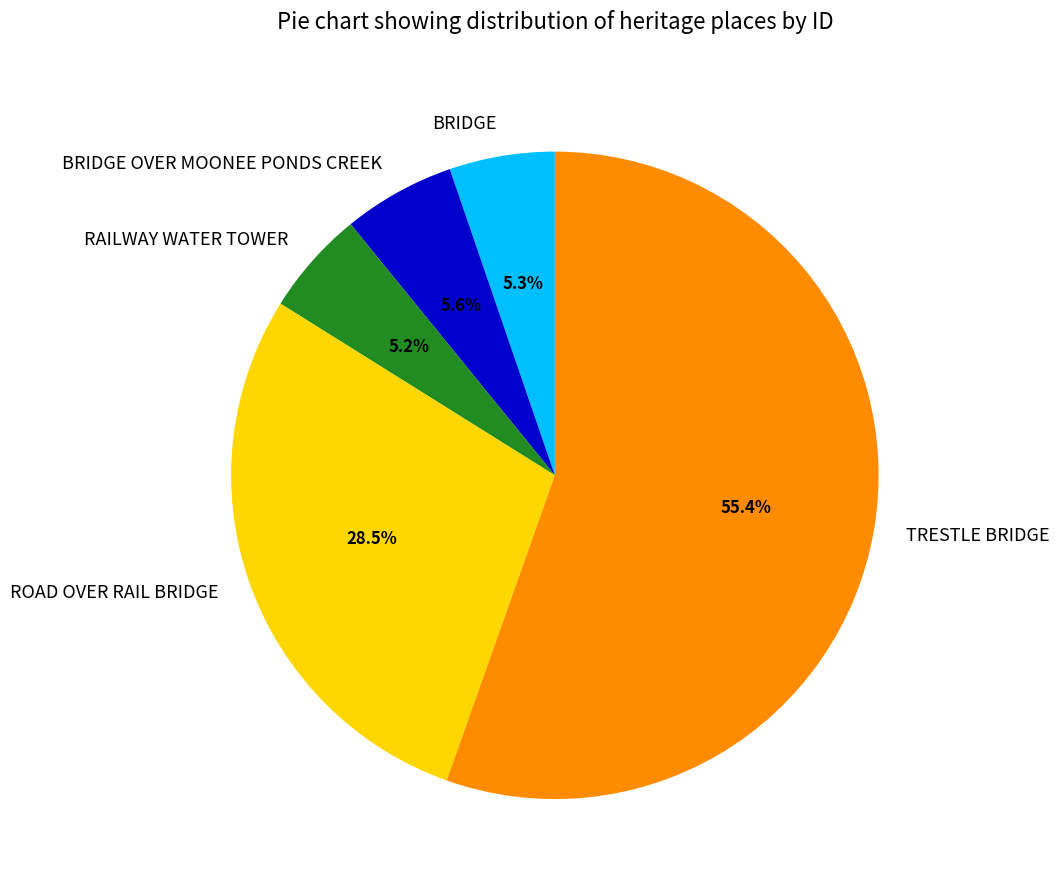

Which category has the biggest portion of the pie?

TRESTLE BRIDGE